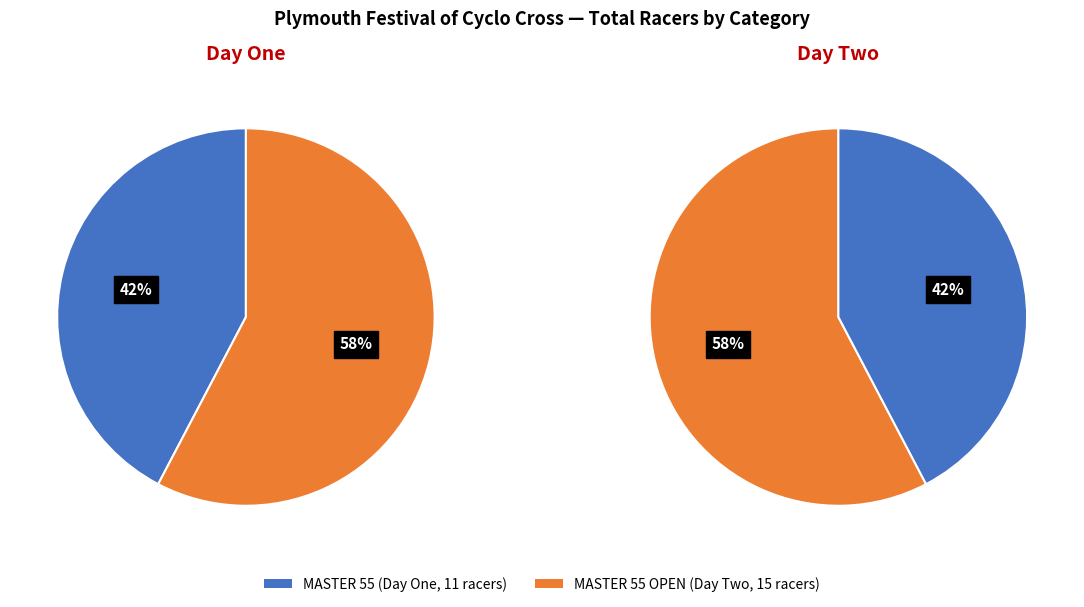

To the nearest percent, what portion does Plymouth Festival of Cyclo Cross/Day One (MASTER 55) represent?

42%